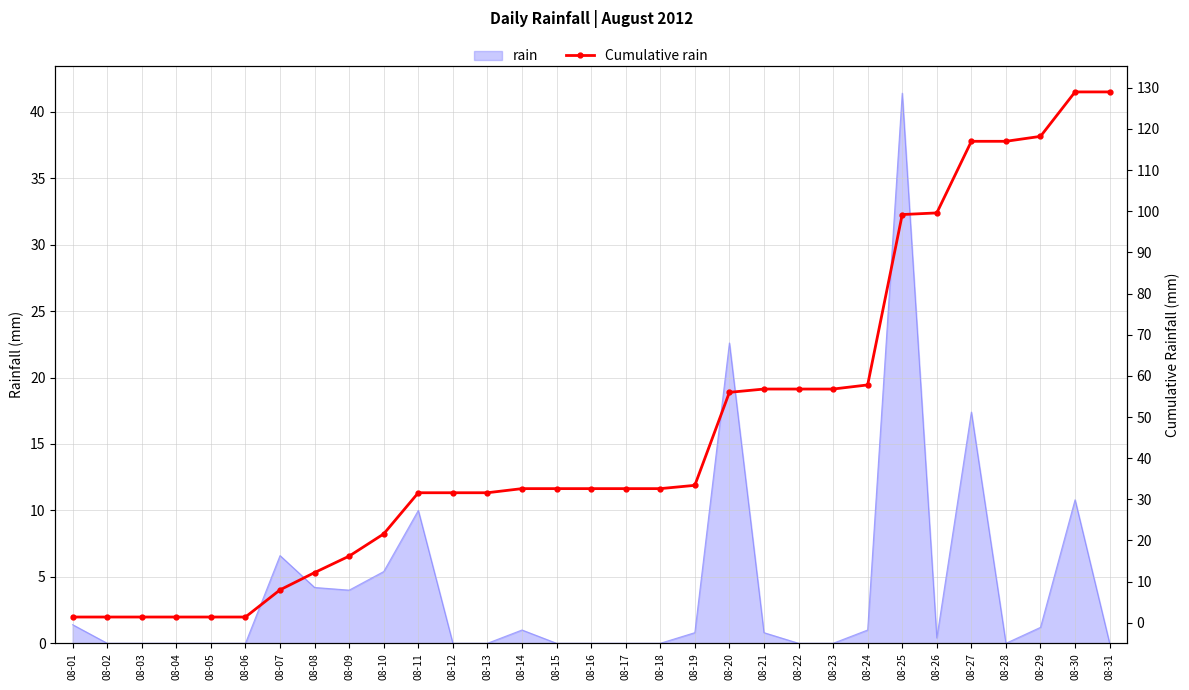

Which category has the lowest value across all series?

08-01